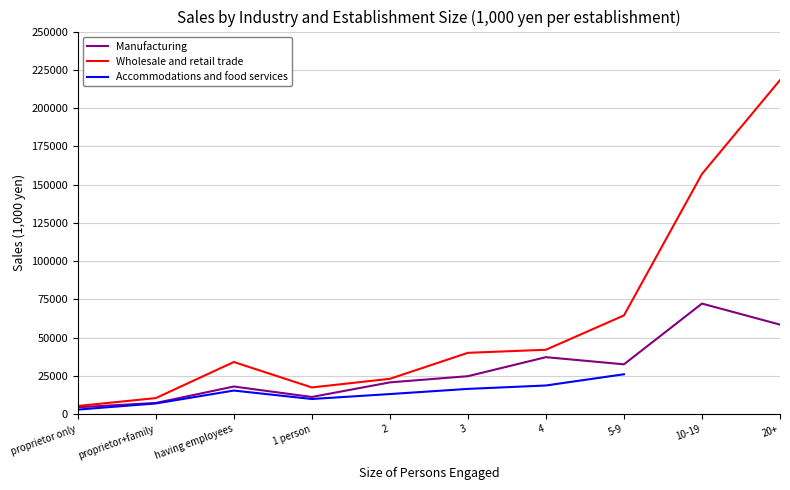

What is the difference between the Manufacturing values at proprietor only and 1 person?

6721